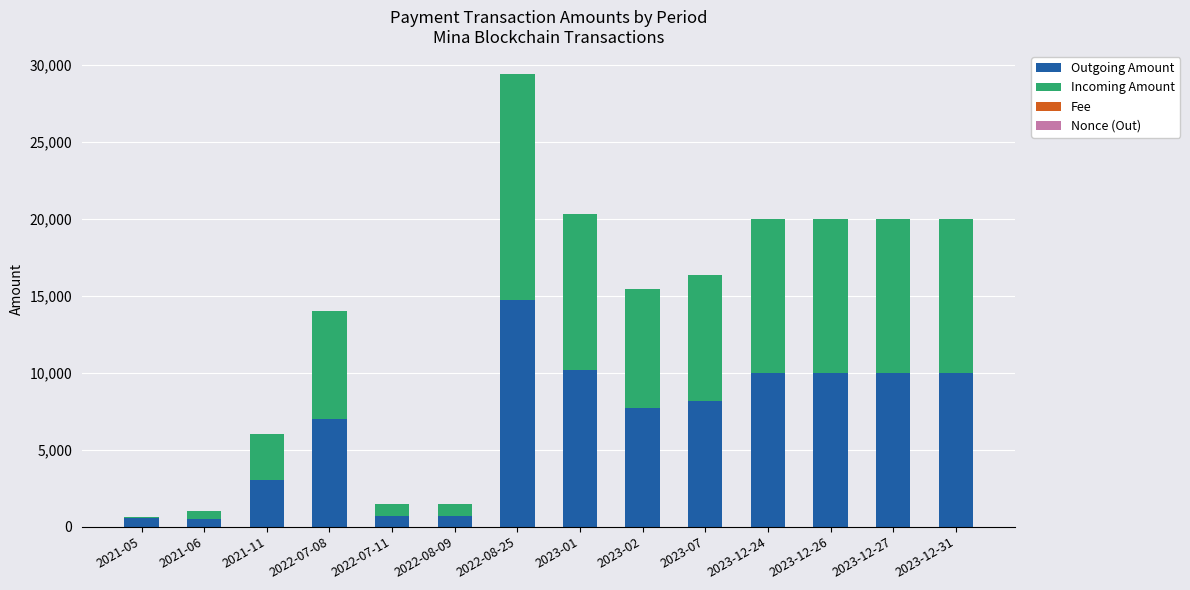

At which category is the sum across all series the highest?

2022-08-25